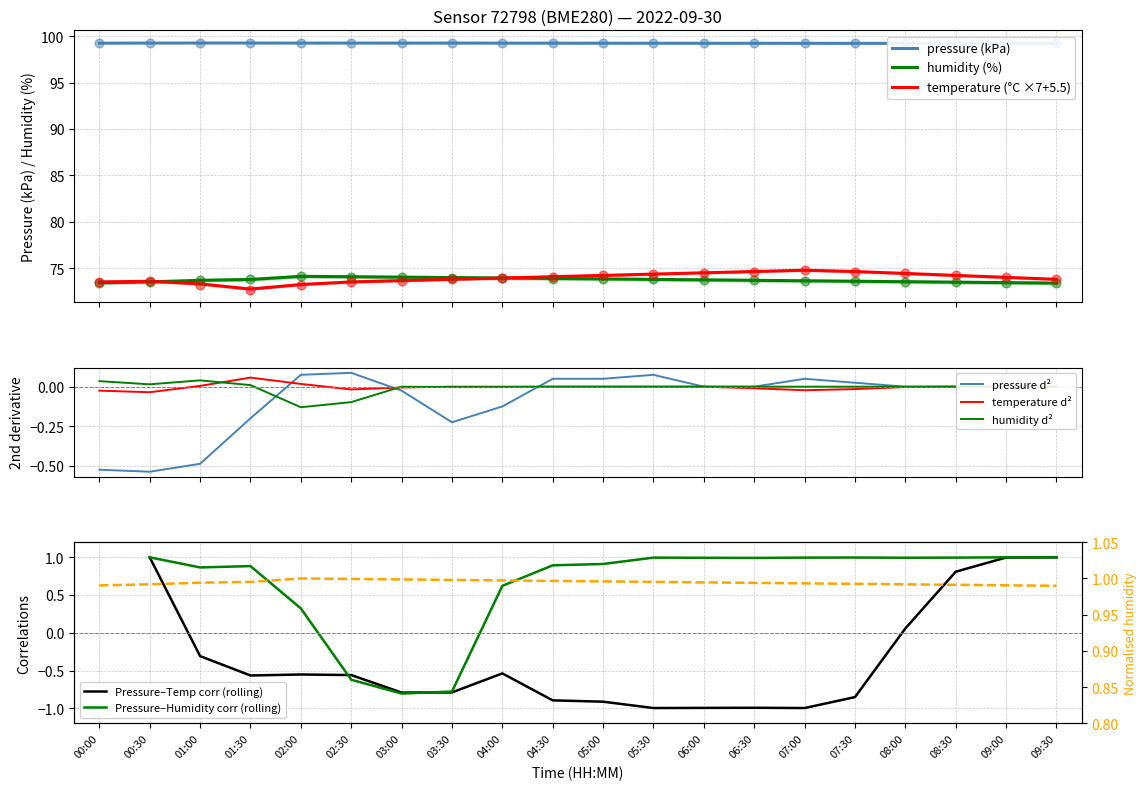

What are all the series names shown in the legend?

pressure, temperature, humidity